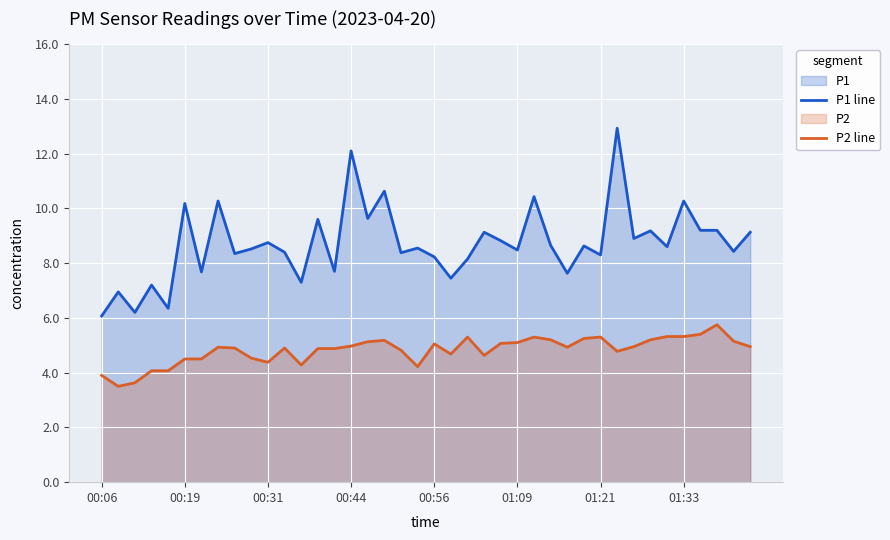

How many lines are shown in the chart?

2